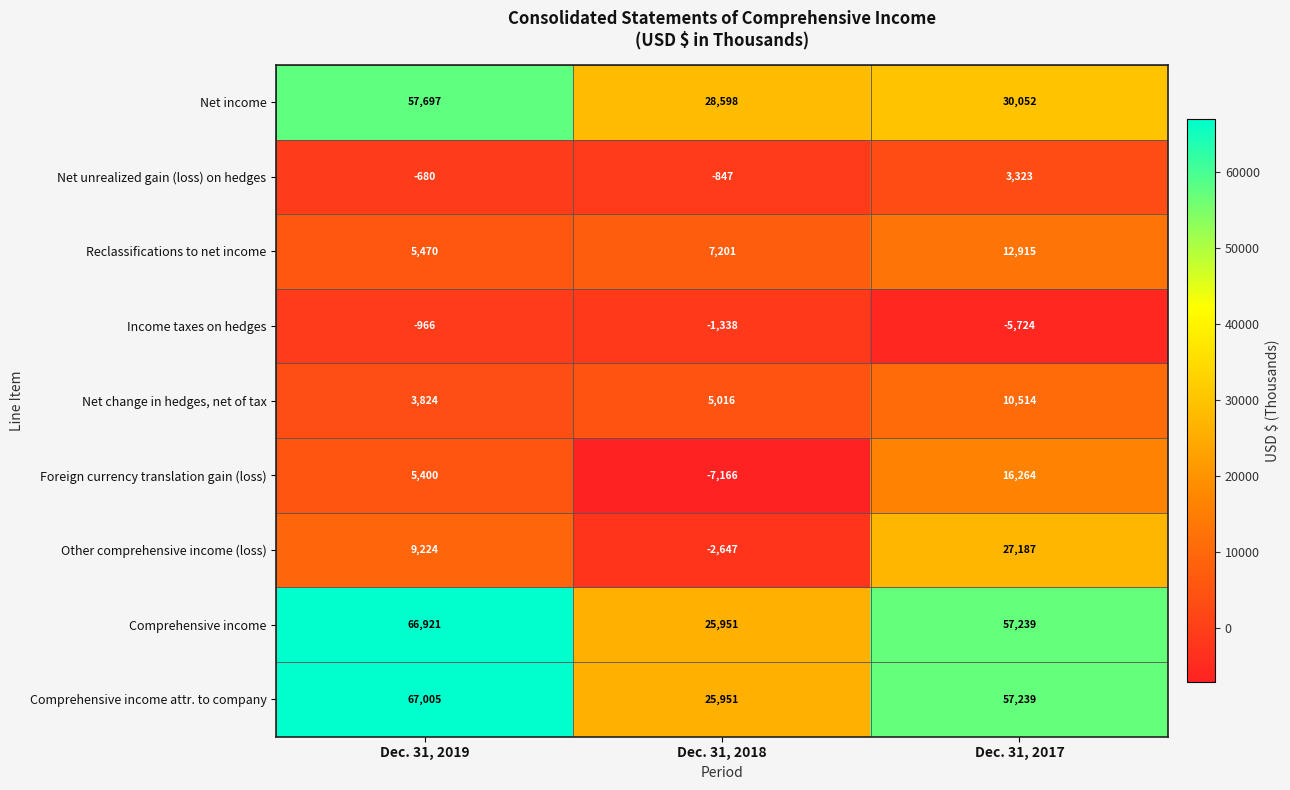

Rank the series at Dec. 31, 2019 from lowest to highest value.

Income taxes on hedges, Net unrealized gain (loss) on hedges, Net change in hedges, net of tax, Foreign currency translation gain (loss), Reclassifications to net income, Other comprehensive income (loss), Net income, Comprehensive income, Comprehensive income attr. to company